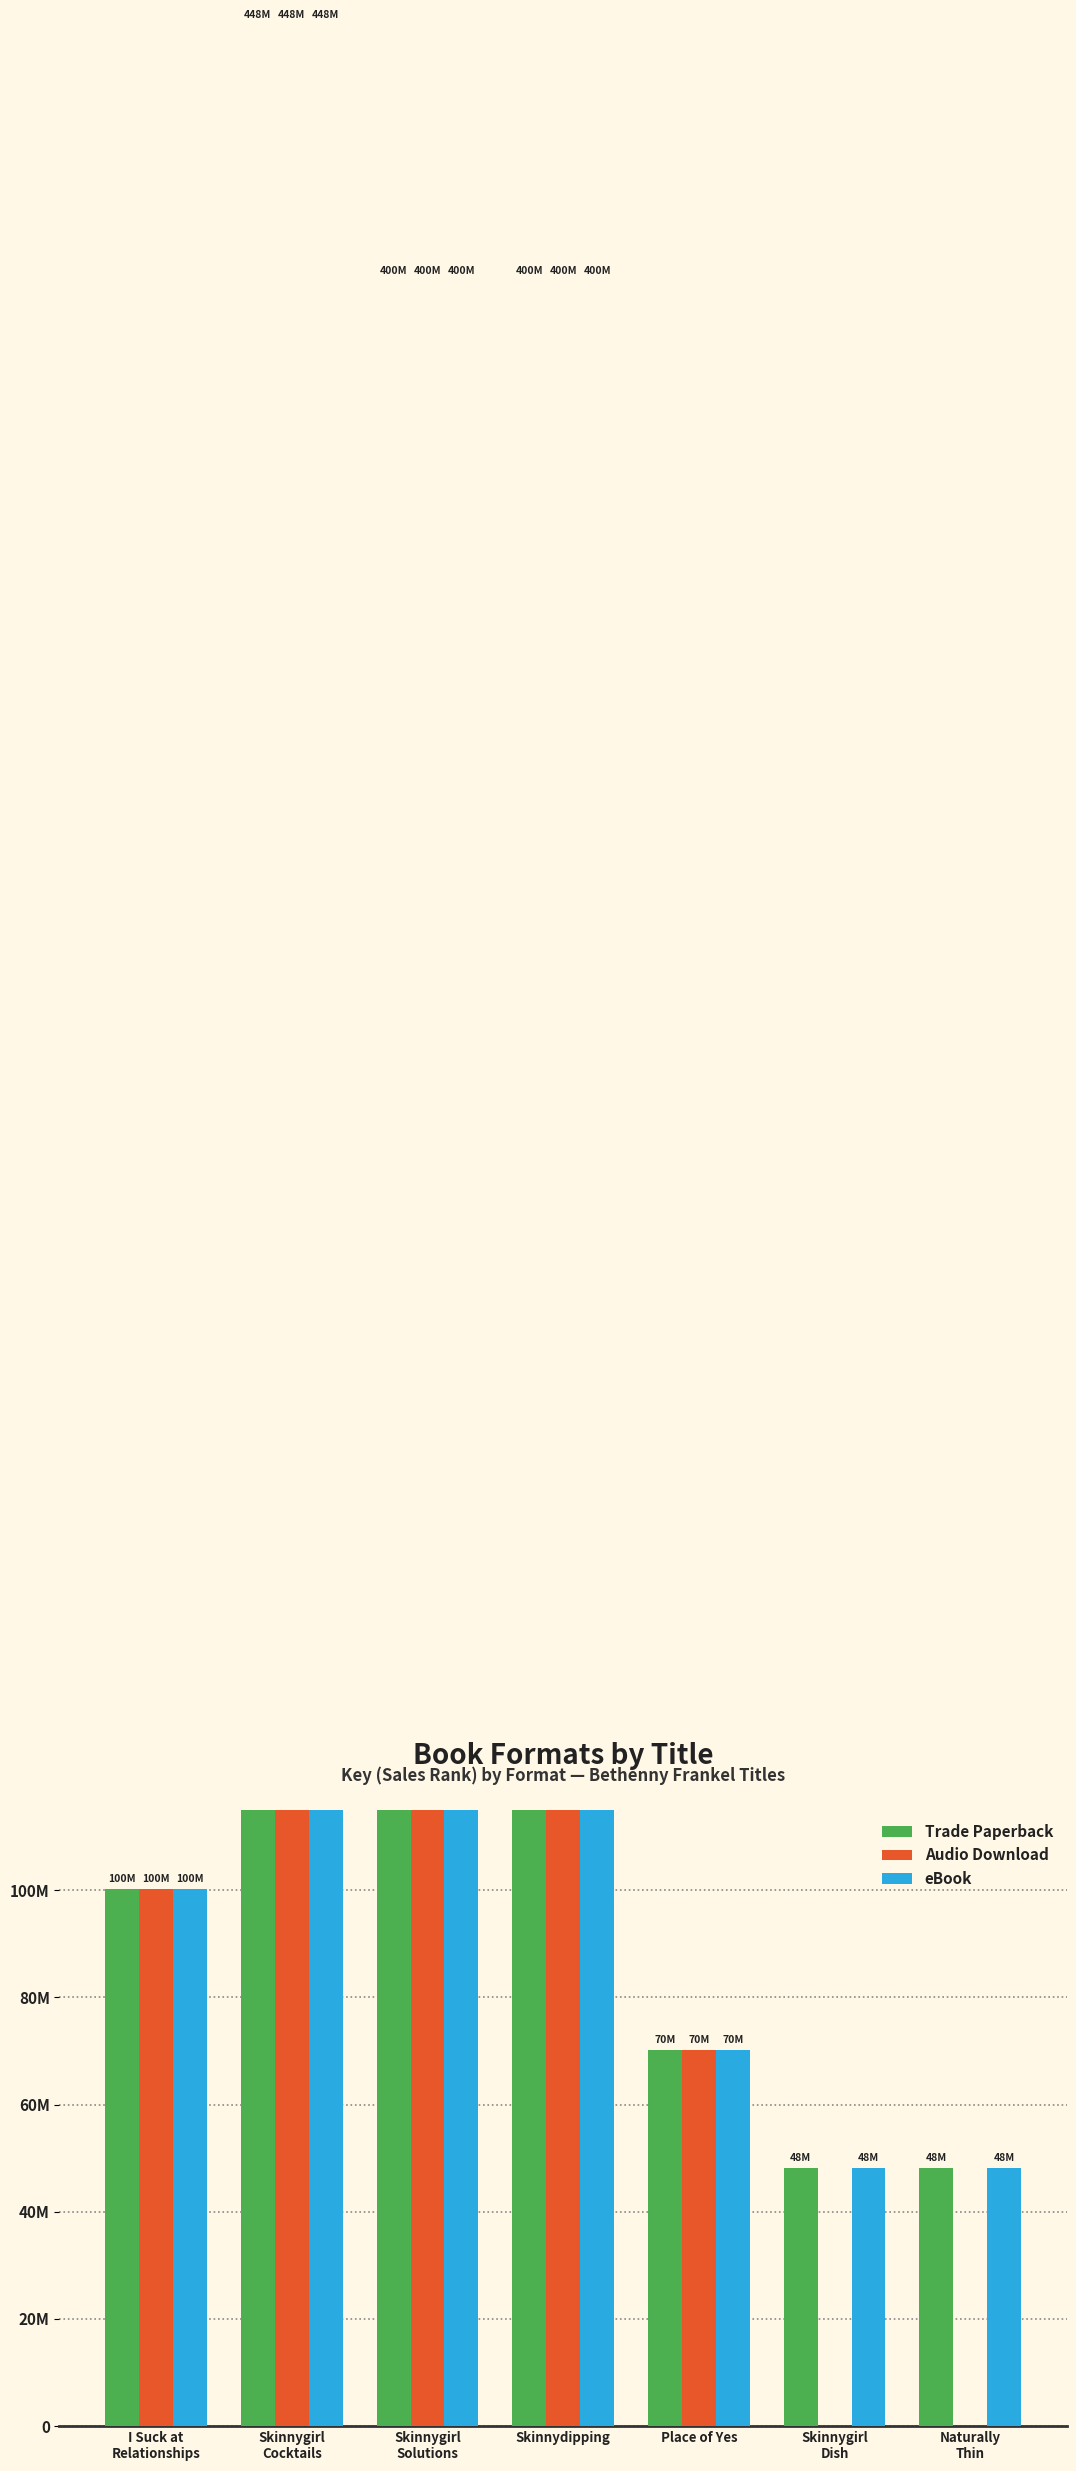

How many bars are there in total?

21